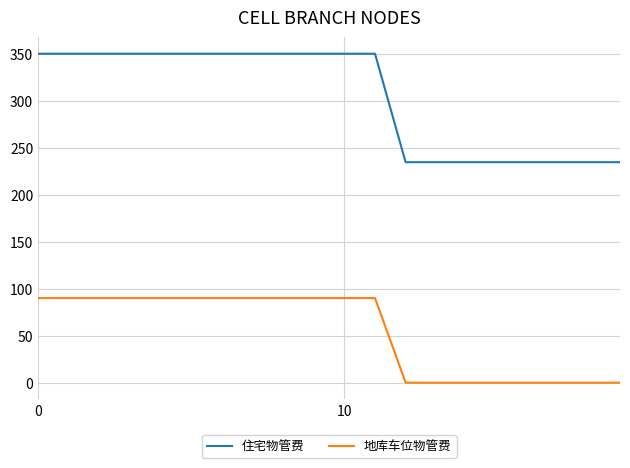

True or false: 地库车位物管费 and 住宅物管费 cross at least once.

False